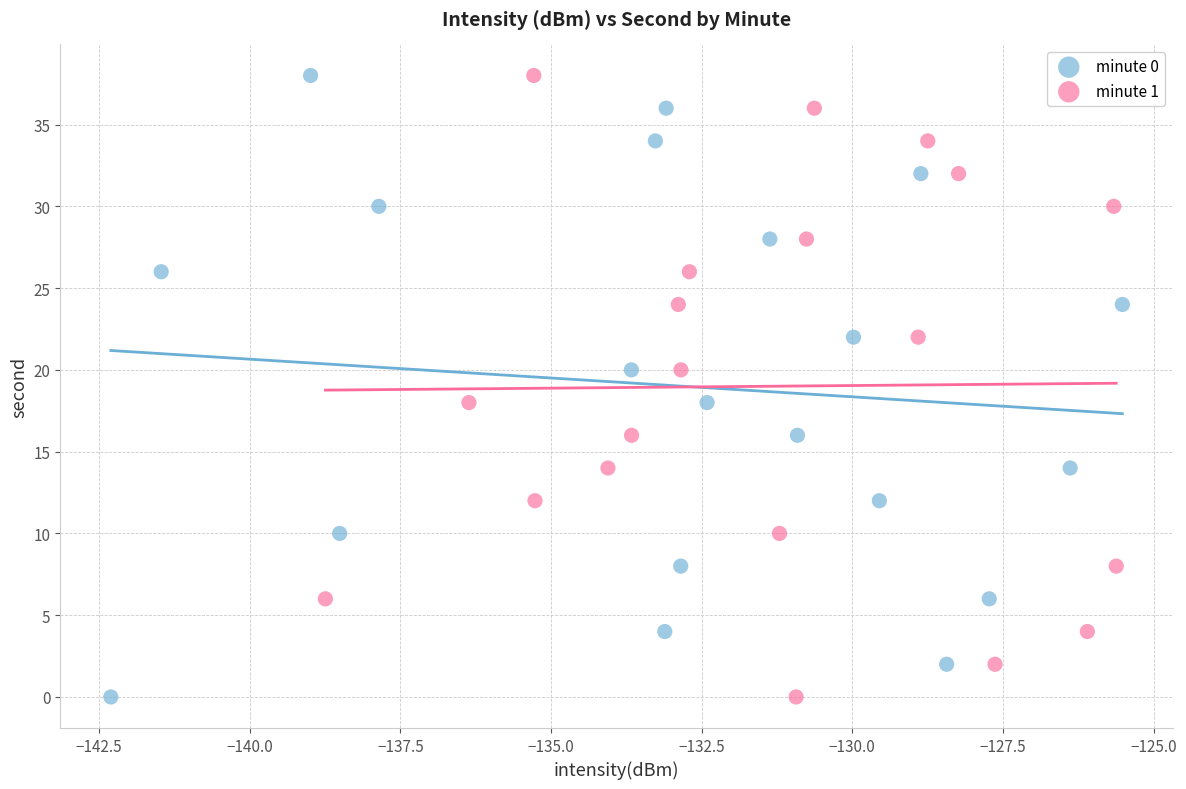

What are all the series names shown in the legend?

minute 0, minute 1